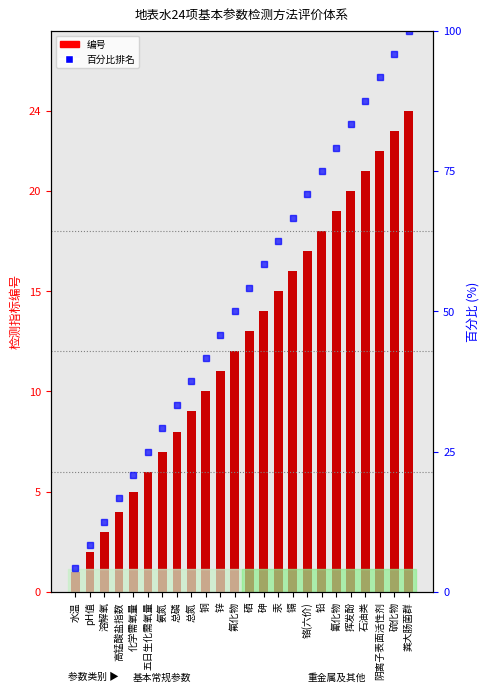

Count the number of values greater than 13.

11